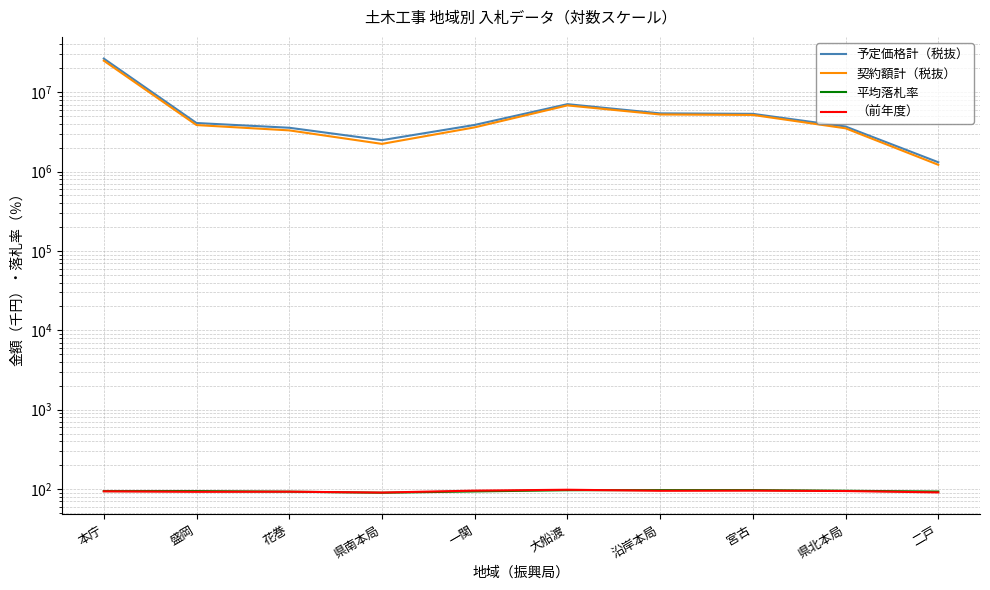

What is the value of the （前年度） point at the 5th from the left?

95.4